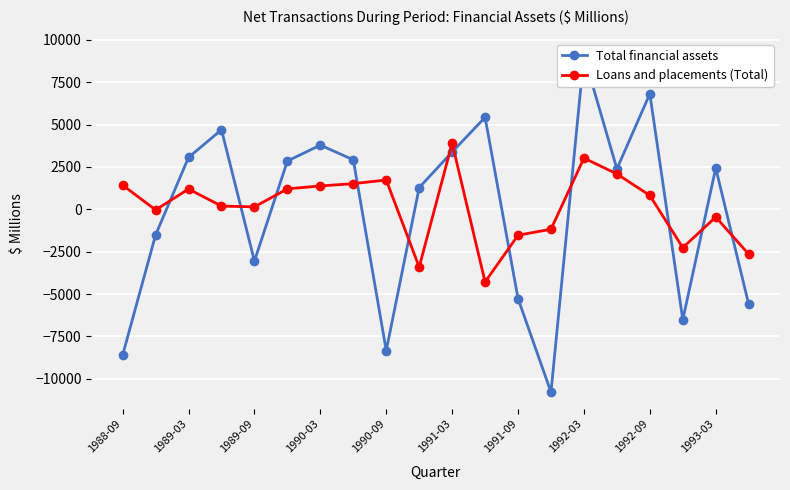

Rank the series by their average value, from lowest to highest.

Total financial assets, Loans and placements (Total)